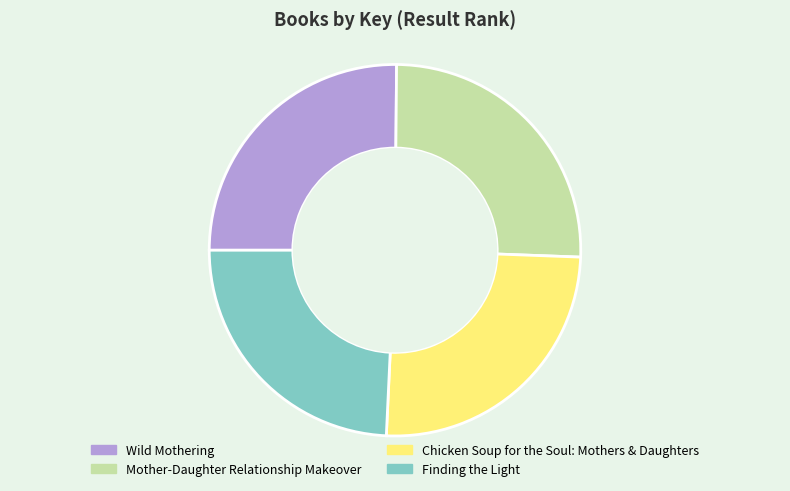

What is the ratio of the value at Finding the Light to the value at Chicken Soup for the Soul: Mothers & Daughters?

1.0